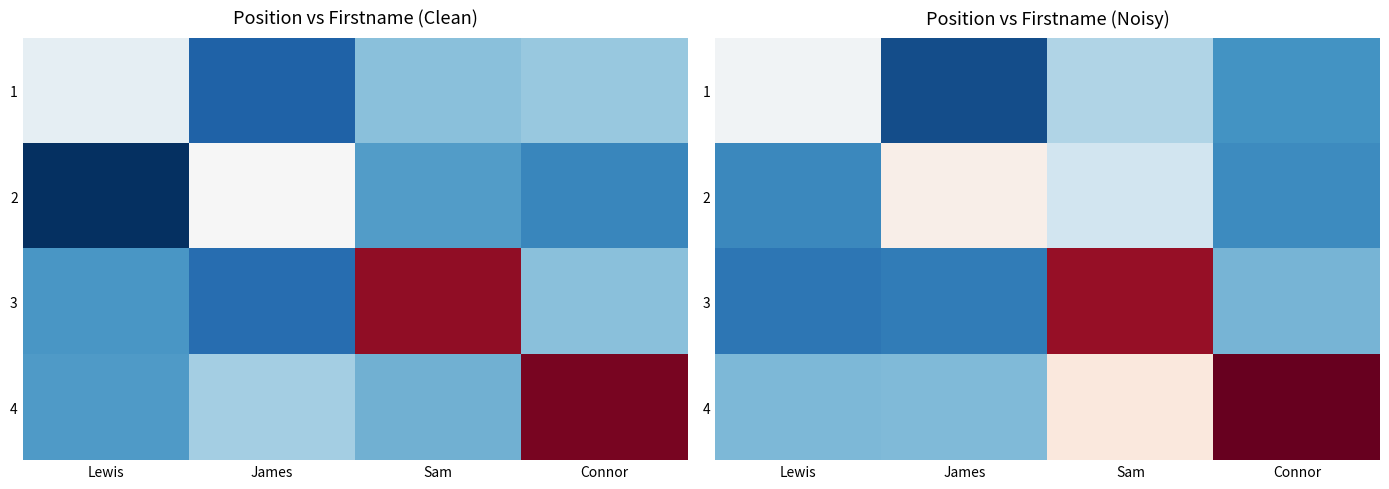

True or false: row_1 has a value of 1.5 at James.

True